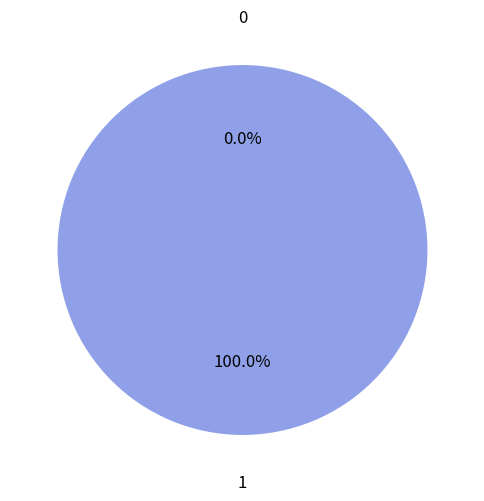

To the nearest percent, what is the combined percentage of 1 and 0?

100%